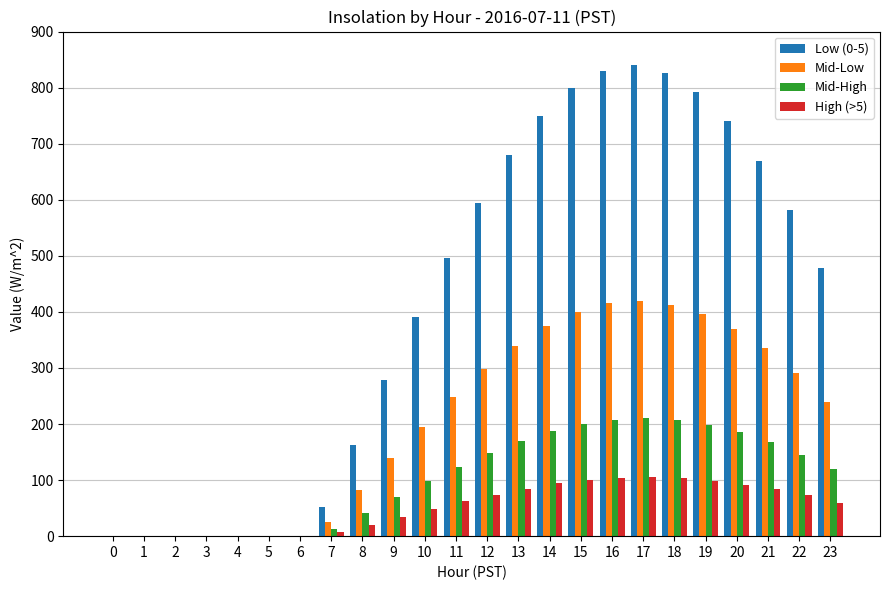

Which series has the largest total across all categories?

Low (0-5)